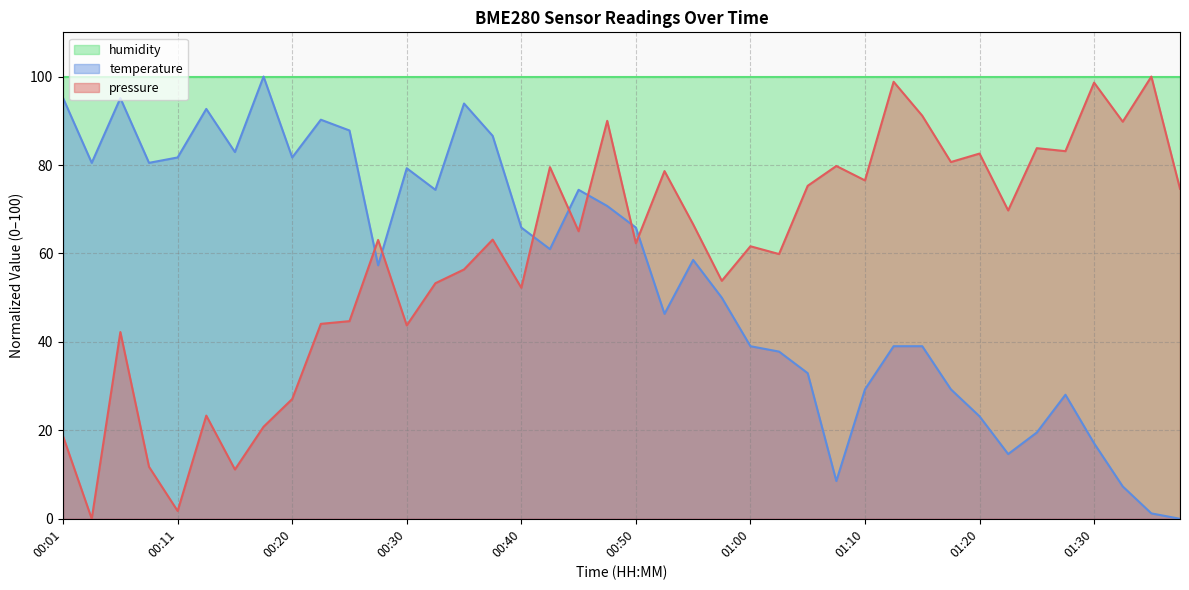

What position from the right is 00:55?

18